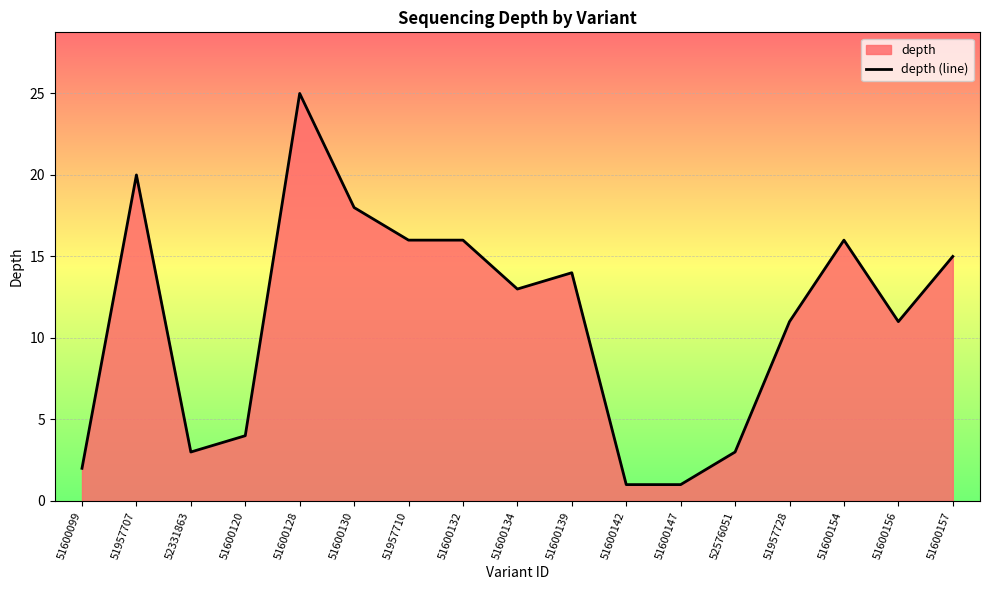

What is the value of the 8th point from the left?

16